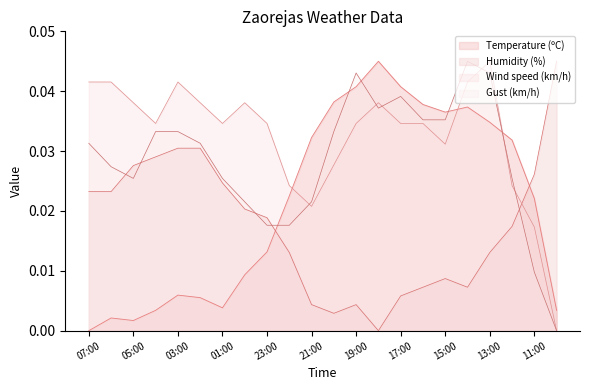

What are all the series names shown in the legend?

Temperature (ºC), Humidity (%), Wind speed (km/h), Gust (km/h)